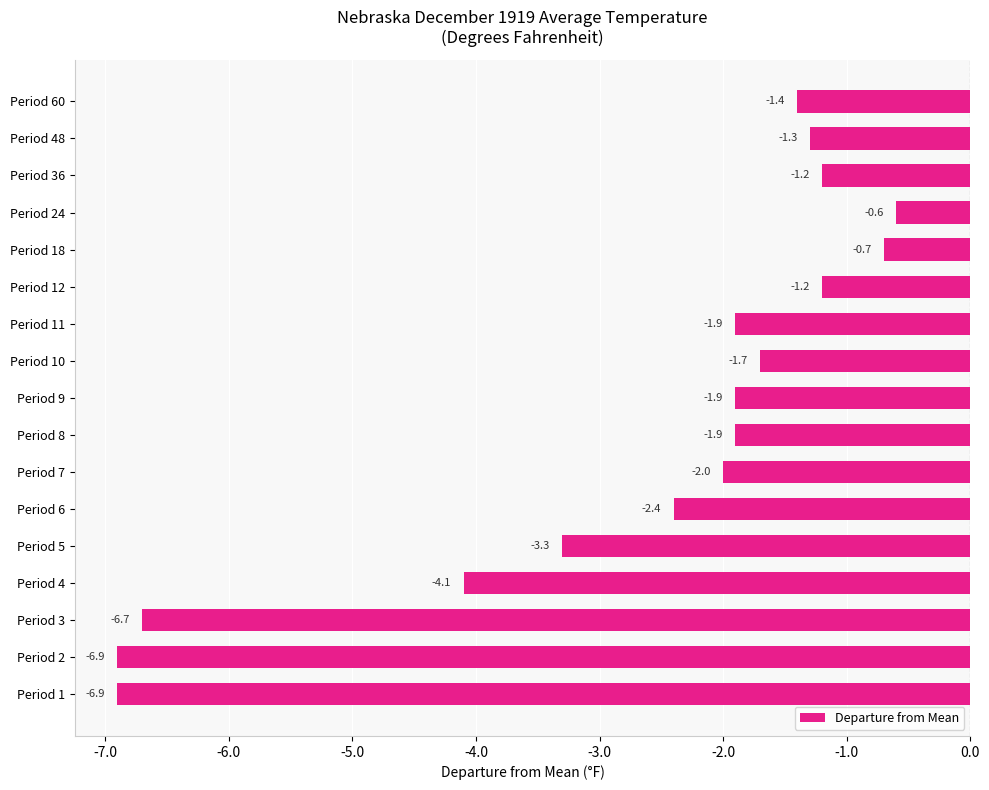

How many values exceed -1?

2